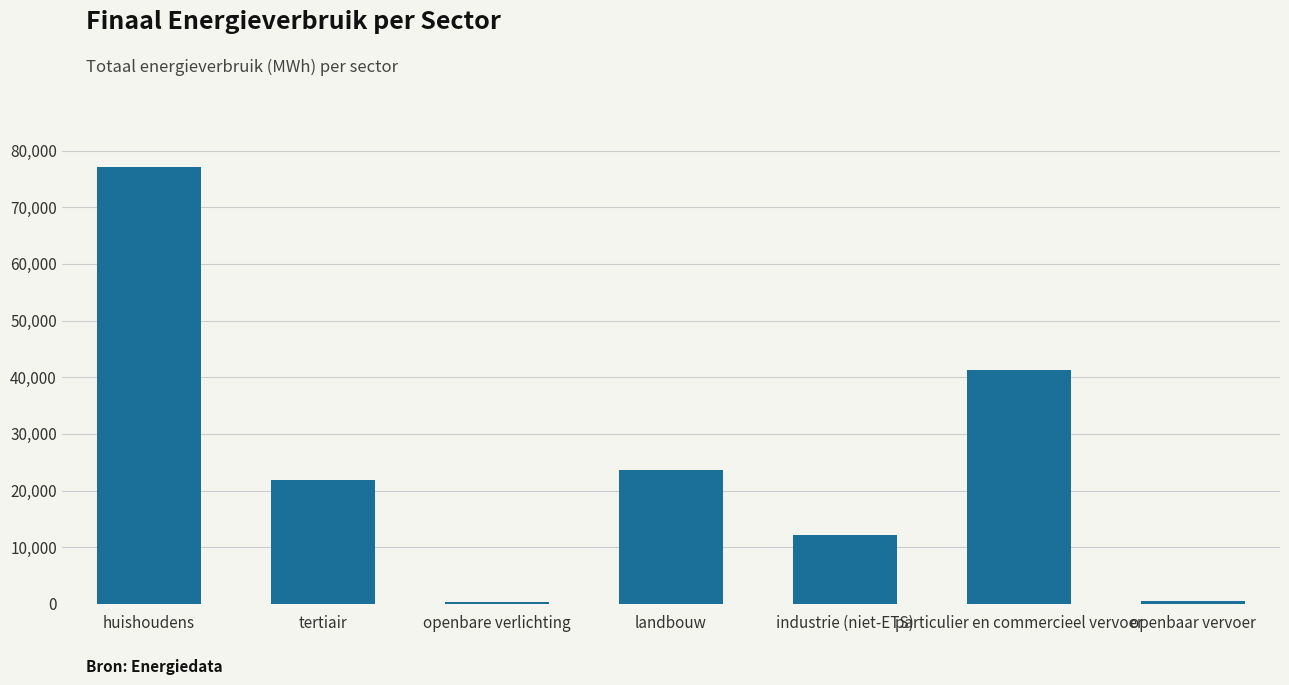

Approximately how many times larger is the value at particulier en commercieel vervoer compared to industrie (niet-ETS)?

3.4